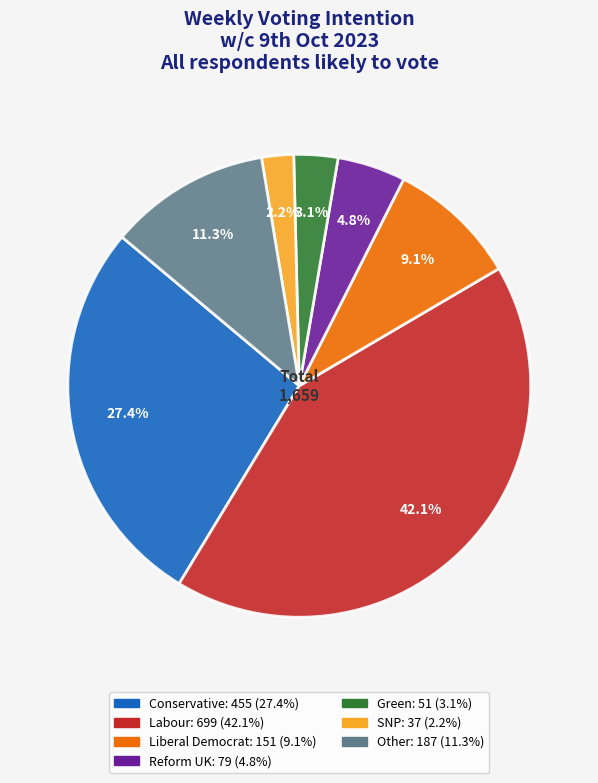

Is there a majority slice in this chart?

No